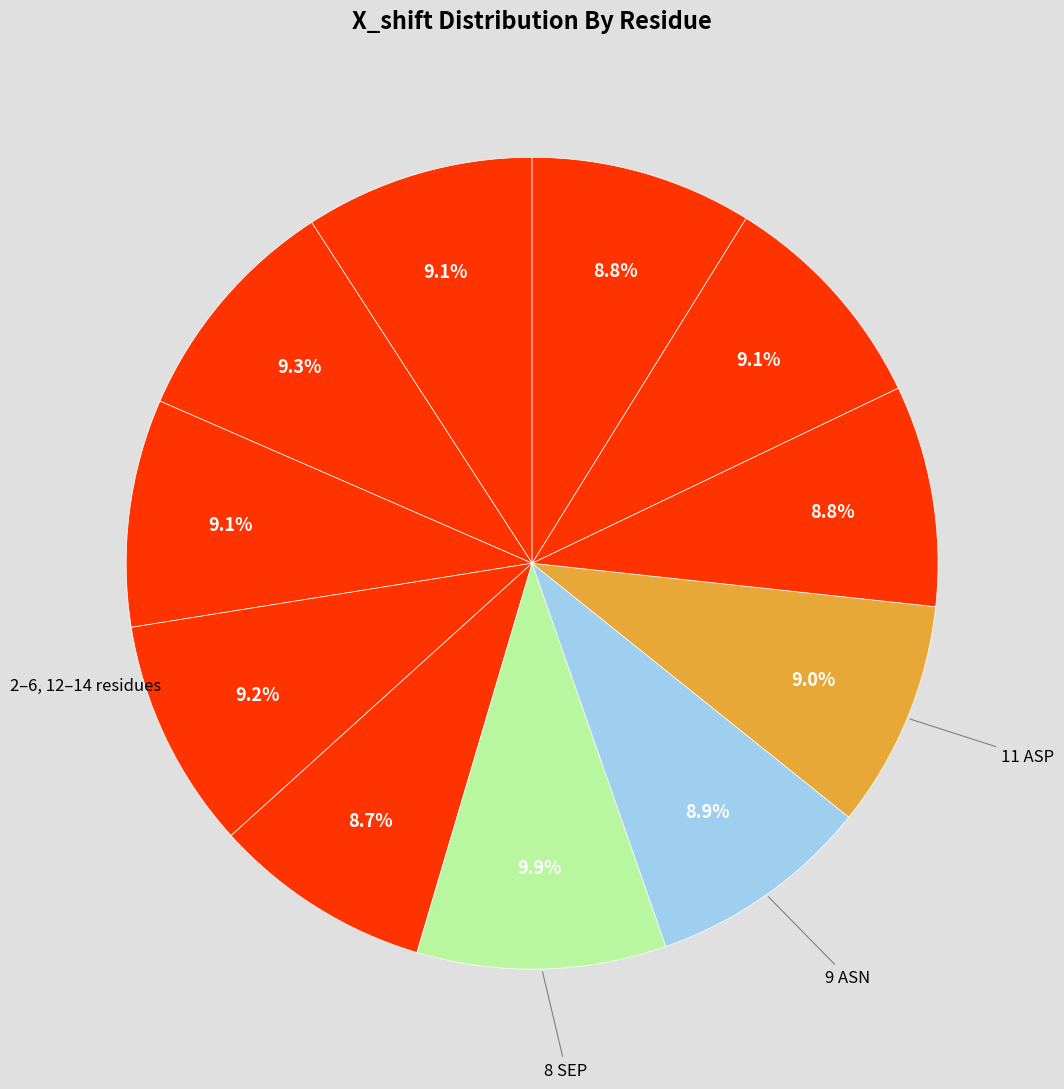

How many segments does this pie chart have?

11